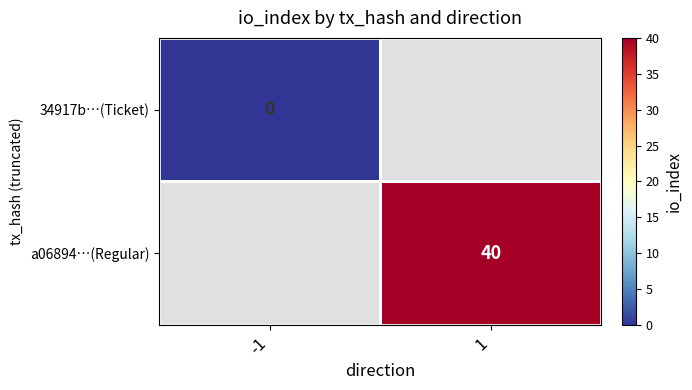

Is it true that a06894…(Regular) equals 22 at 1?

False